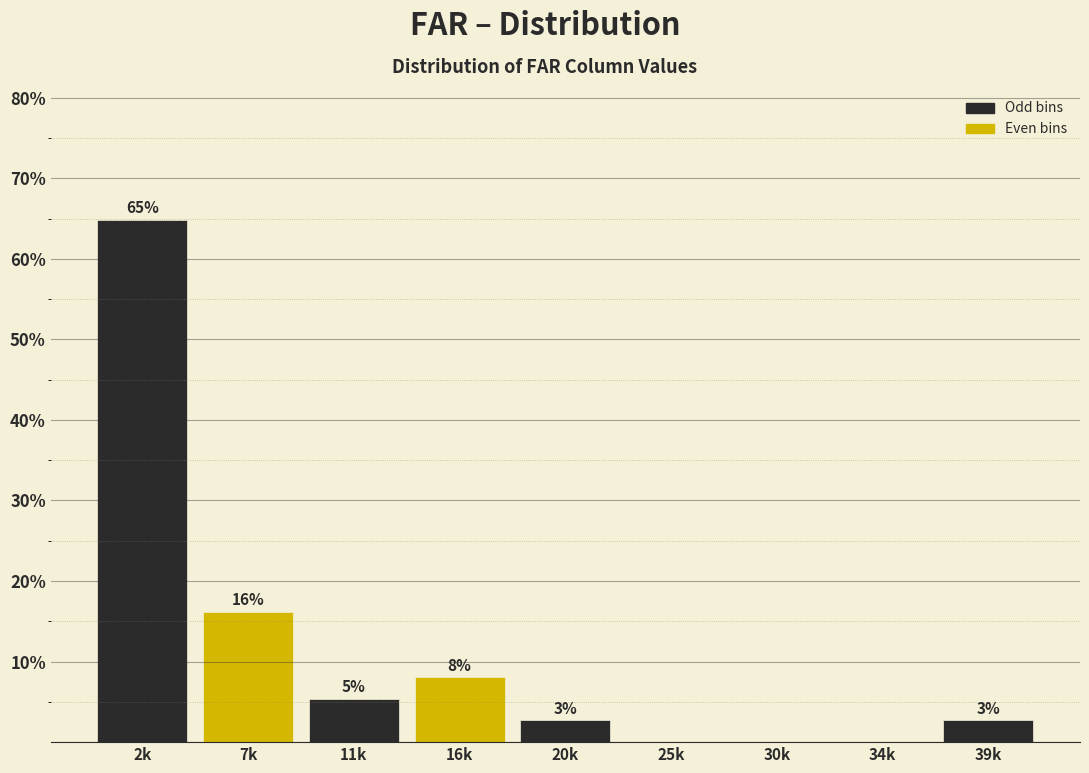

Are the bars horizontal?

No